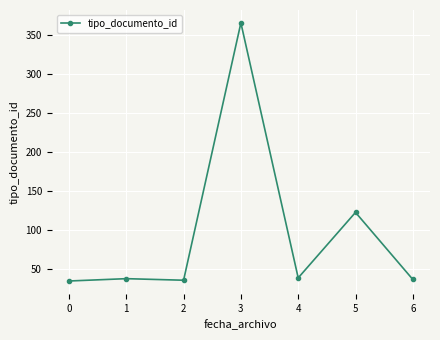

What is the value of the 6th point from the left?

123